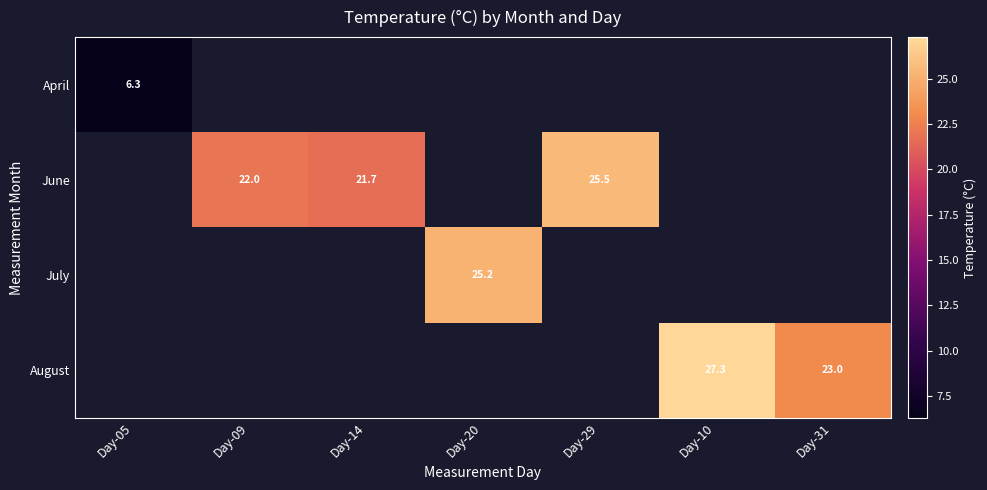

True or false: April has a value of 6.3 at Day-05.

True